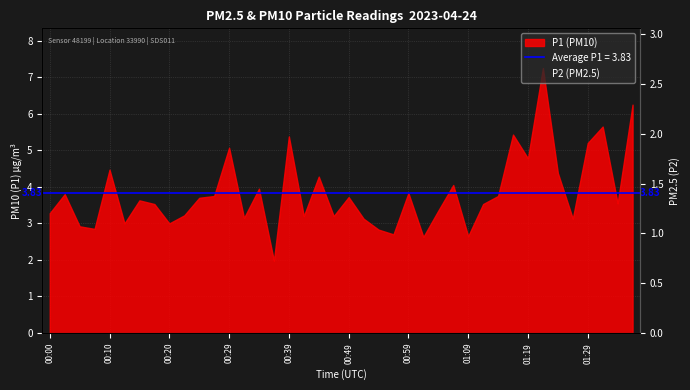

True or false: the data has more than 2 interior local peaks.

True